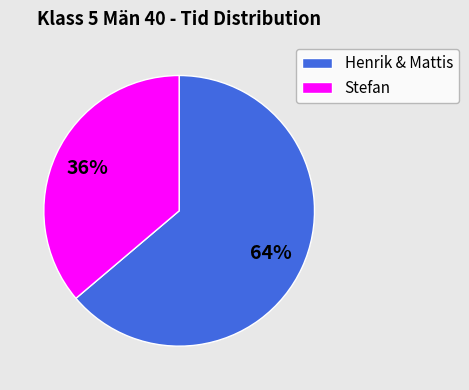

To the nearest percent, what percentage of the pie is Stefan?

36%